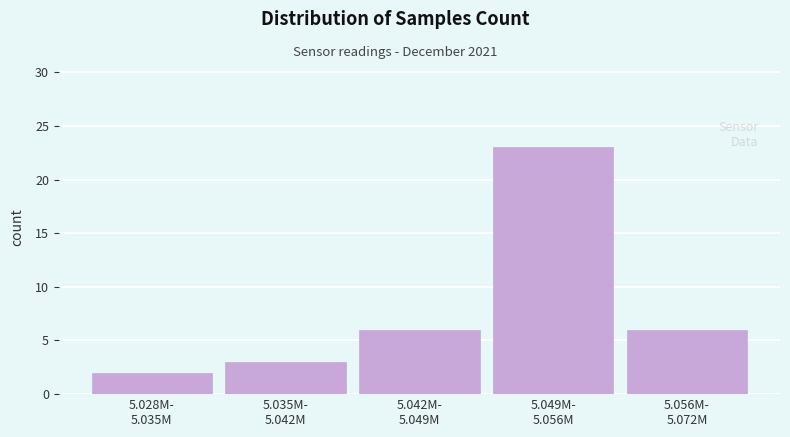

Reading right to left, transcribe all the data shown in this chart.

6	23	6	3	2